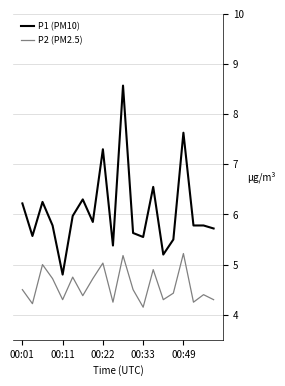

What is the difference between the maximum and minimum values in the P1 (PM10) series?

3.8